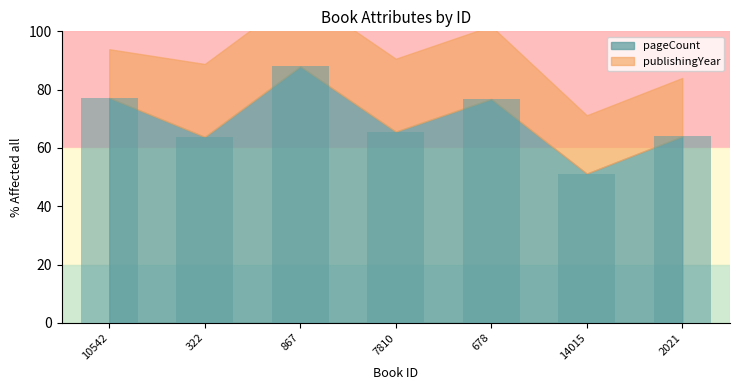

How many series are shown in this chart?

1